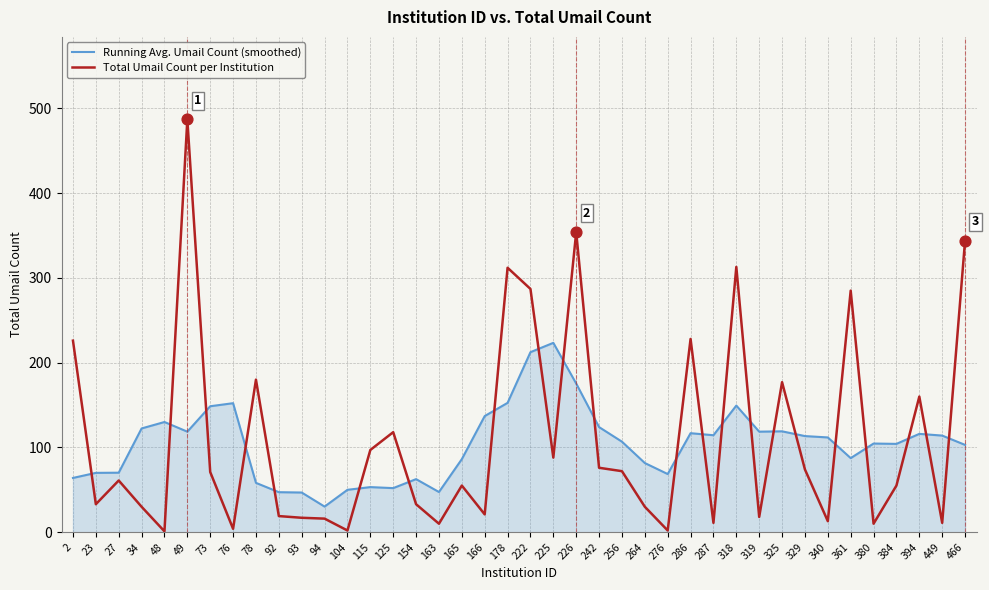

Is the value of Total Umail Count per Institution at 73 greater than the value of Running Avg. Umail Count (smoothed) at 154?

Yes